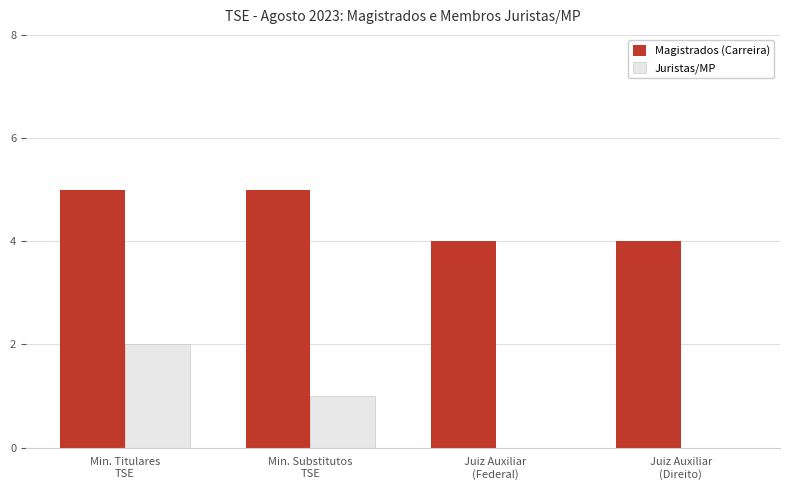

How many categories are shown in the chart?

4